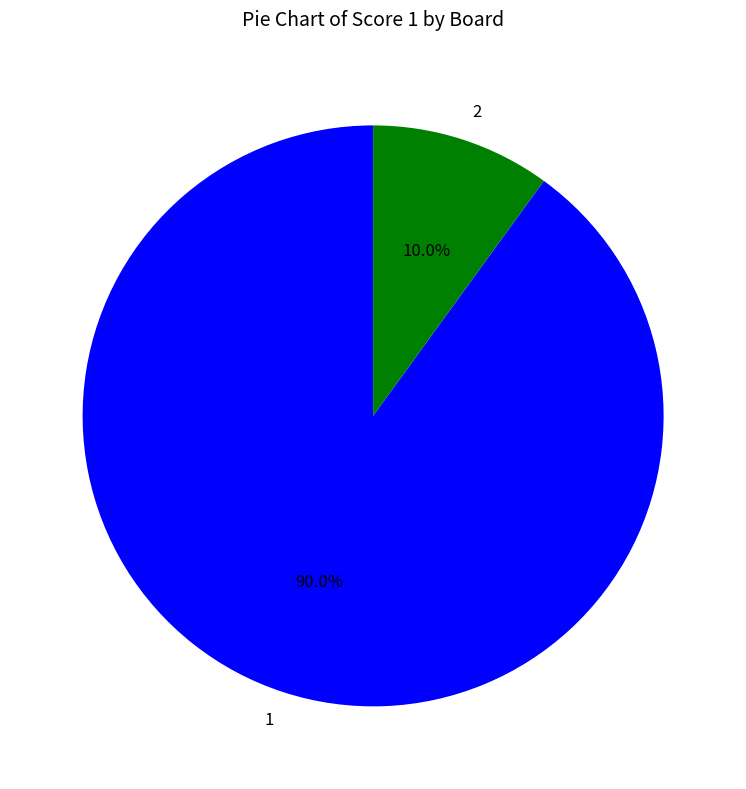

How many segments does this pie chart have?

2